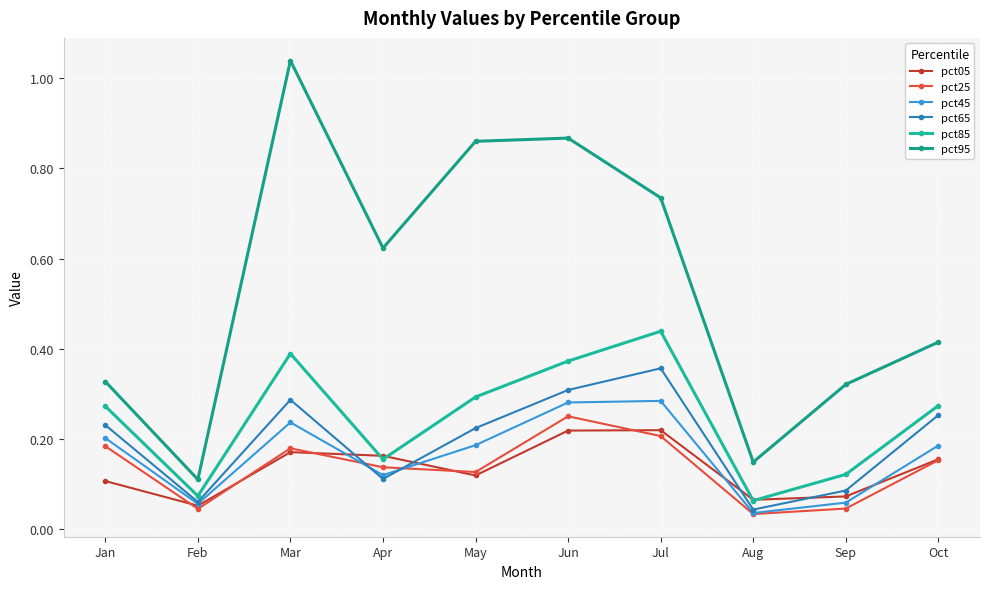

Count the pct05 values in the range 0 to 1.

10